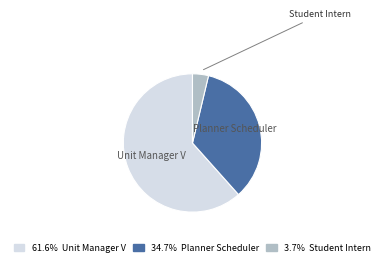

To the nearest percent, what is the difference between the largest and smallest slice percentages?

58%